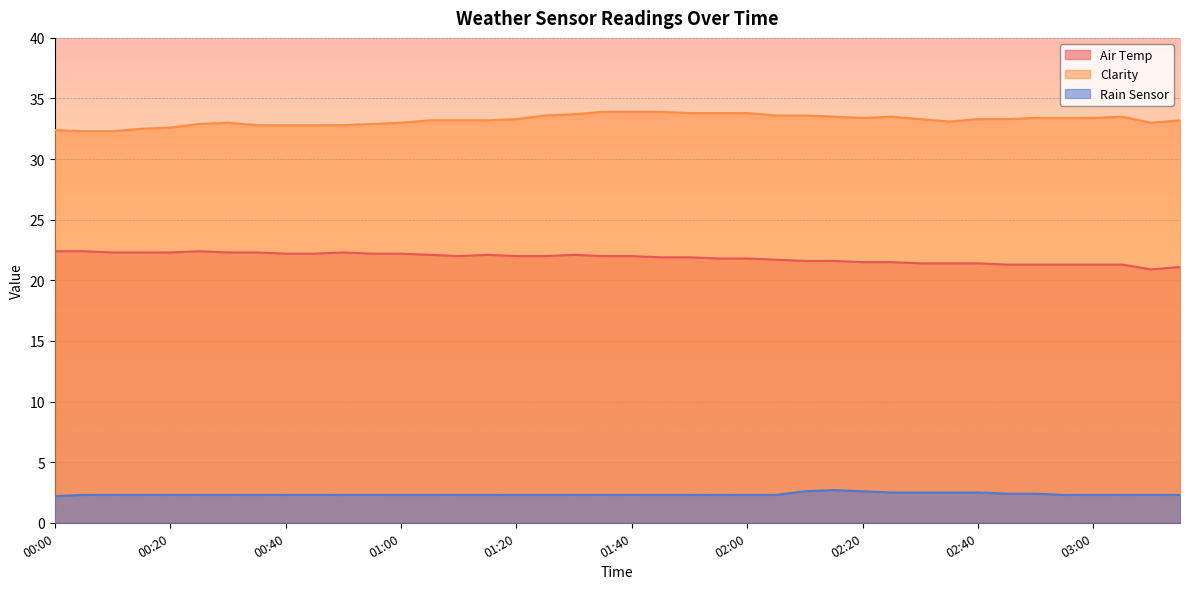

Reading left to right, transcribe all the data shown in this chart.

Air Temp: 00:00=22.4	00:05=22.4	00:10=22.3	00:15=22.3	00:20=22.3	00:25=22.4	00:30=22.3	00:35=22.3	00:40=22.2	00:45=22.2	00:50=22.3	00:55=22.2	01:00=22.2	01:05=22.1	01:10=22.0	01:15=22.1	01:20=22.0	01:25=22.0	01:30=22.1	01:35=22.0	01:40=22.0	01:45=21.9	01:50=21.9	01:55=21.8	02:00=21.8	02:05=21.7	02:10=21.6	02:15=21.6	02:20=21.5	02:25=21.5	02:30=21.4	02:35=21.4	02:40=21.4	02:45=21.3	02:50=21.3	02:55=21.3	03:00=21.3	03:05=21.3	03:10=20.9	03:15=21.1
Clarity: 00:00=32.4	00:05=32.3	00:10=32.3	00:15=32.5	00:20=32.6	00:25=32.9	00:30=33.0	00:35=32.8	00:40=32.8	00:45=32.8	00:50=32.8	00:55=32.9	01:00=33.0	01:05=33.2	01:10=33.2	01:15=33.2	01:20=33.3	01:25=33.6	01:30=33.7	01:35=33.9	01:40=33.9	01:45=33.9	01:50=33.8	01:55=33.8	02:00=33.8	02:05=33.6	02:10=33.6	02:15=33.5	02:20=33.4	02:25=33.5	02:30=33.3	02:35=33.1	02:40=33.3	02:45=33.3	02:50=33.4	02:55=33.4	03:00=33.4	03:05=33.5	03:10=33.0	03:15=33.2
Rain Sensor: 00:00=2.2	00:05=2.3	00:10=2.3	00:15=2.3	00:20=2.3	00:25=2.3	00:30=2.3	00:35=2.3	00:40=2.3	00:45=2.3	00:50=2.3	00:55=2.3	01:00=2.3	01:05=2.3	01:10=2.3	01:15=2.3	01:20=2.3	01:25=2.3	01:30=2.3	01:35=2.3	01:40=2.3	01:45=2.3	01:50=2.3	01:55=2.3	02:00=2.3	02:05=2.3	02:10=2.6	02:15=2.7	02:20=2.6	02:25=2.5	02:30=2.5	02:35=2.5	02:40=2.5	02:45=2.4	02:50=2.4	02:55=2.3	03:00=2.3	03:05=2.3	03:10=2.3	03:15=2.3